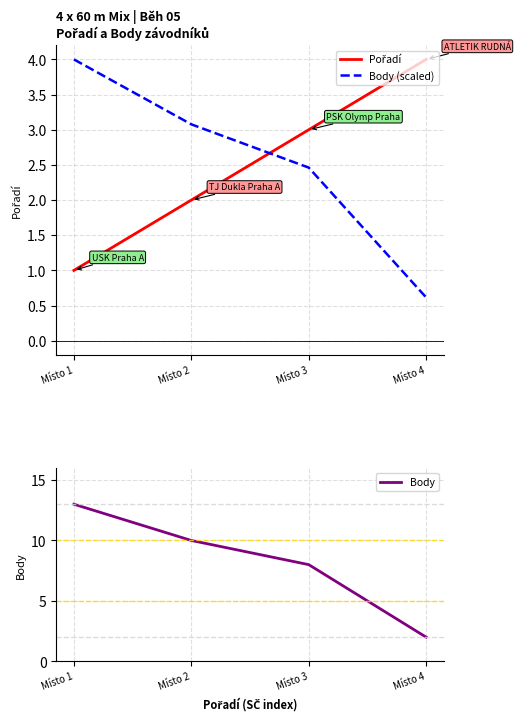

Which series has the largest total across all categories?

Body